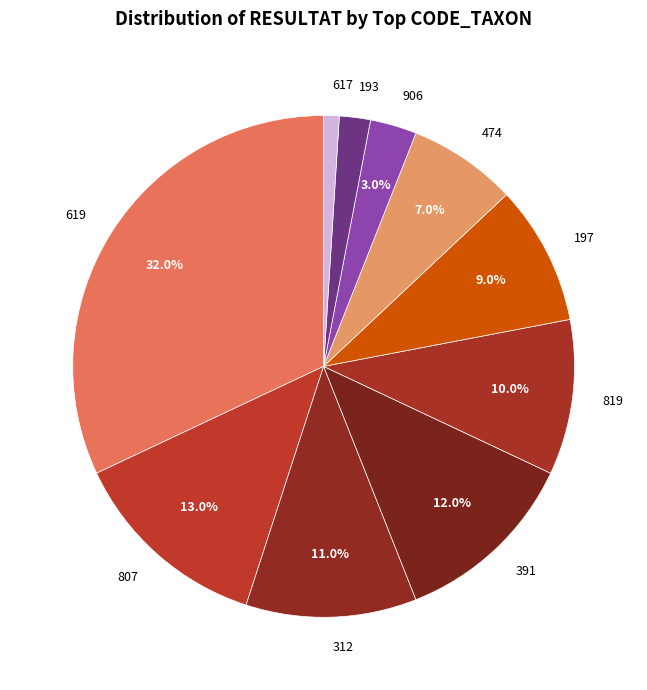

Rank the categories by value from highest to lowest.

619, 807, 391, 312, 819, 197, 474, 906, 193, 617